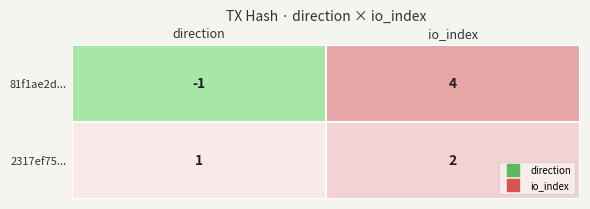

What is the sum of the 2317ef75... values at io_index and direction?

3